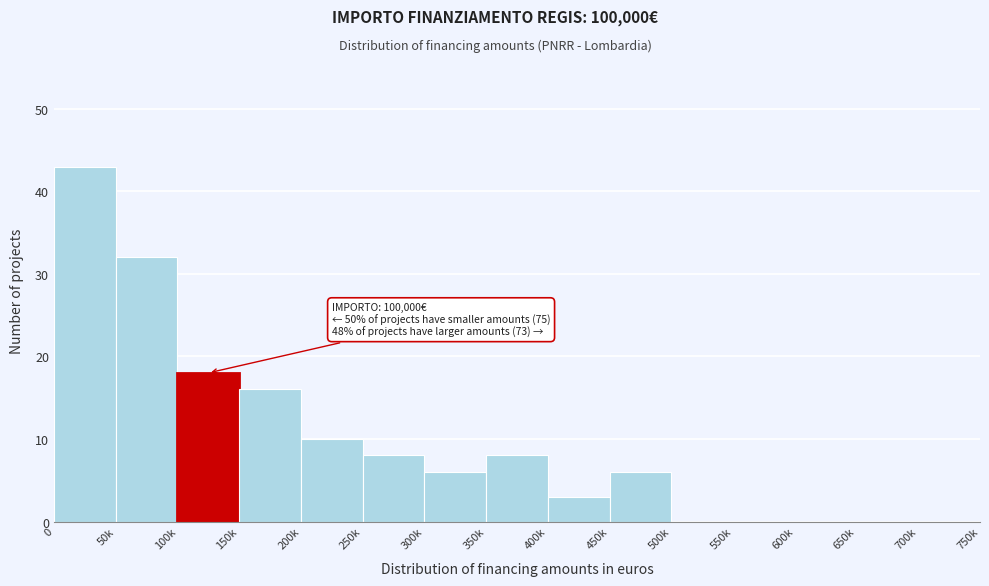

Reading left to right, list all the values displayed in this chart.

0=43	50k=32	100k=18	150k=16	200k=10	250k=8	300k=6	350k=8	400k=3	450k=6	500k=0	550k=0	600k=0	650k=0	700k=0